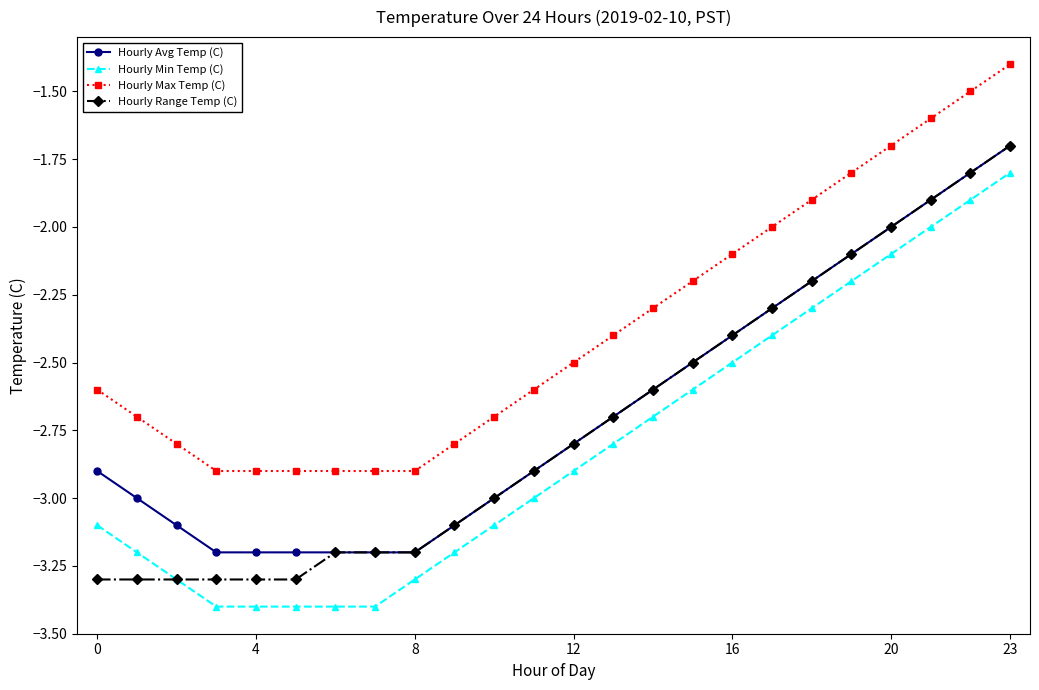

Which series has the largest total across all categories?

Hourly Max Temp (C)